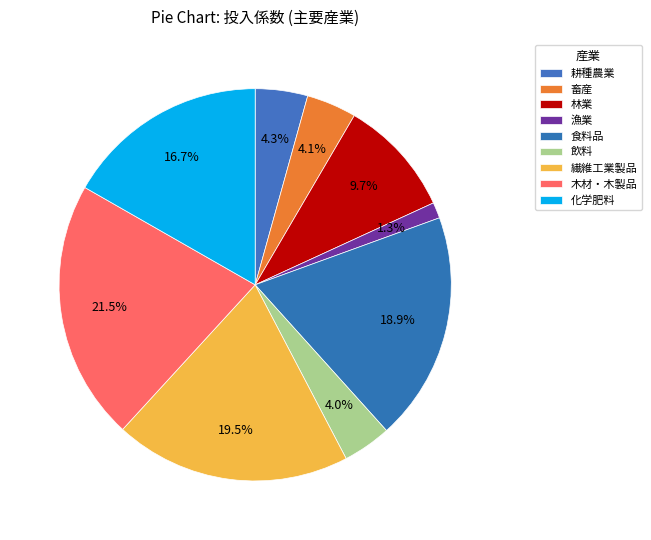

Does any single category account for the majority?

No